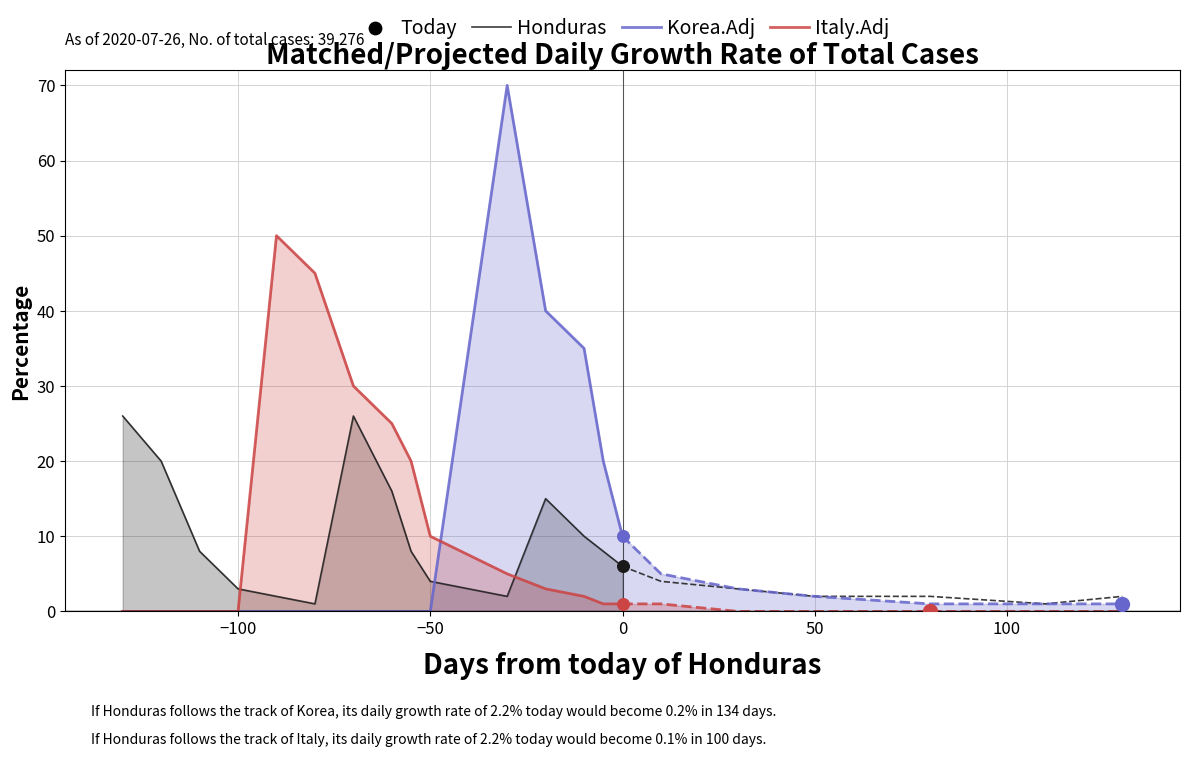

At how many categories does at least one series exceed 49?

2